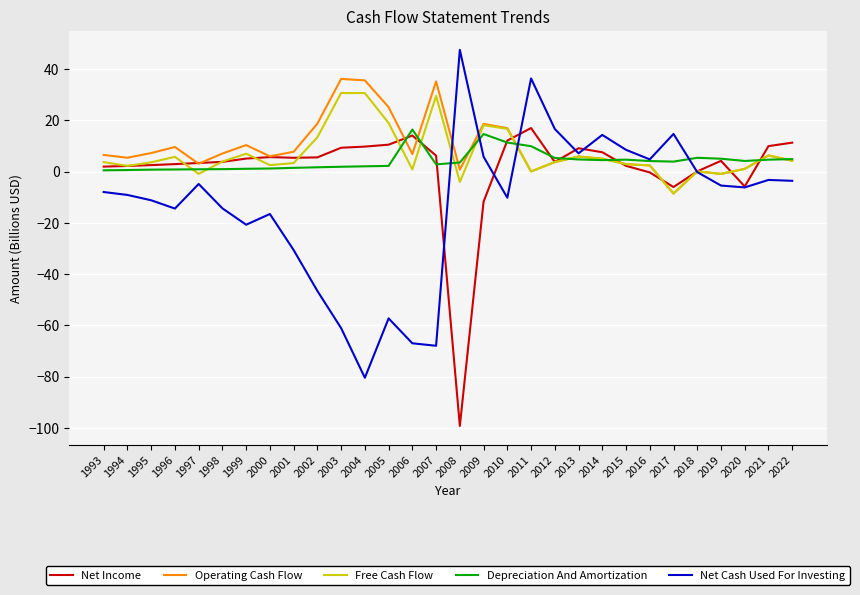

Count the number of categories in the chart.

30